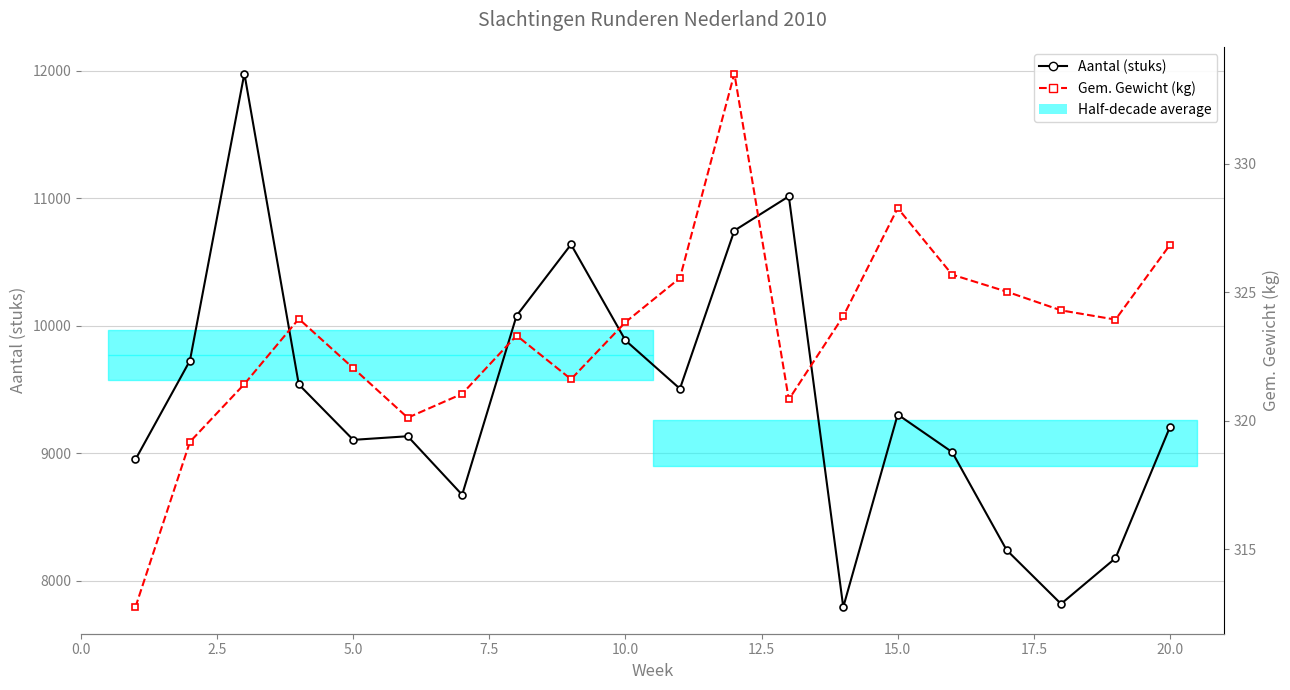

What position from the left is 20.0?

9